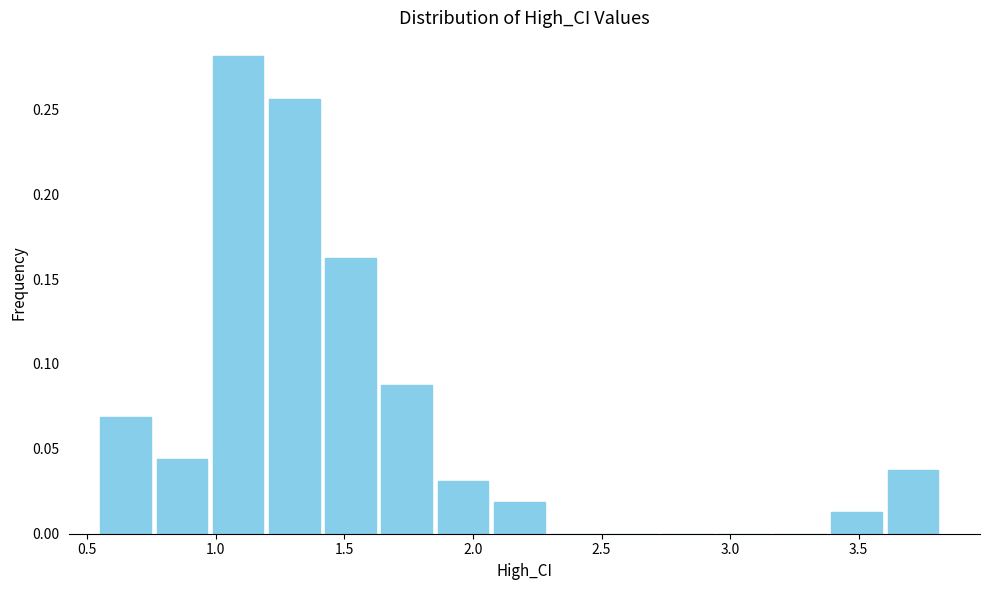

Over which range of the x-axis is the bar tallest?

1.00 to 1.20